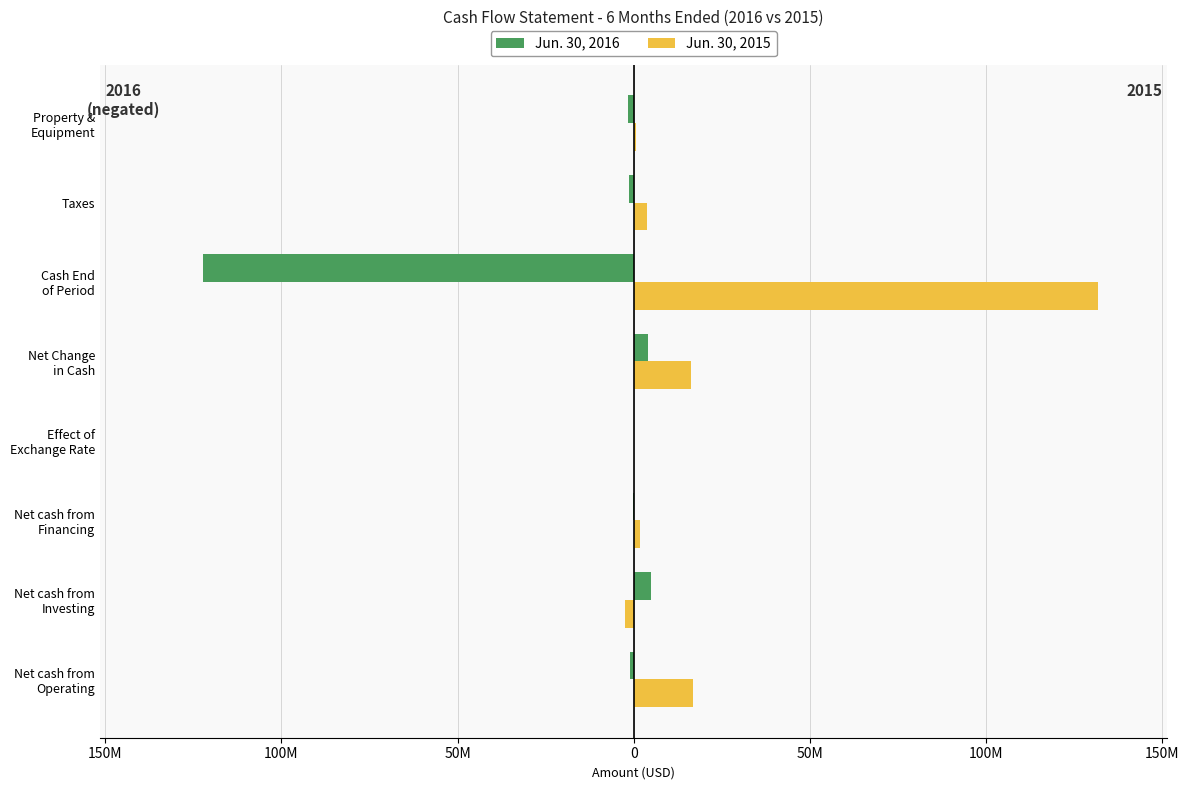

What are all the series names shown in the legend?

Jun. 30, 2016, Jun. 30, 2015